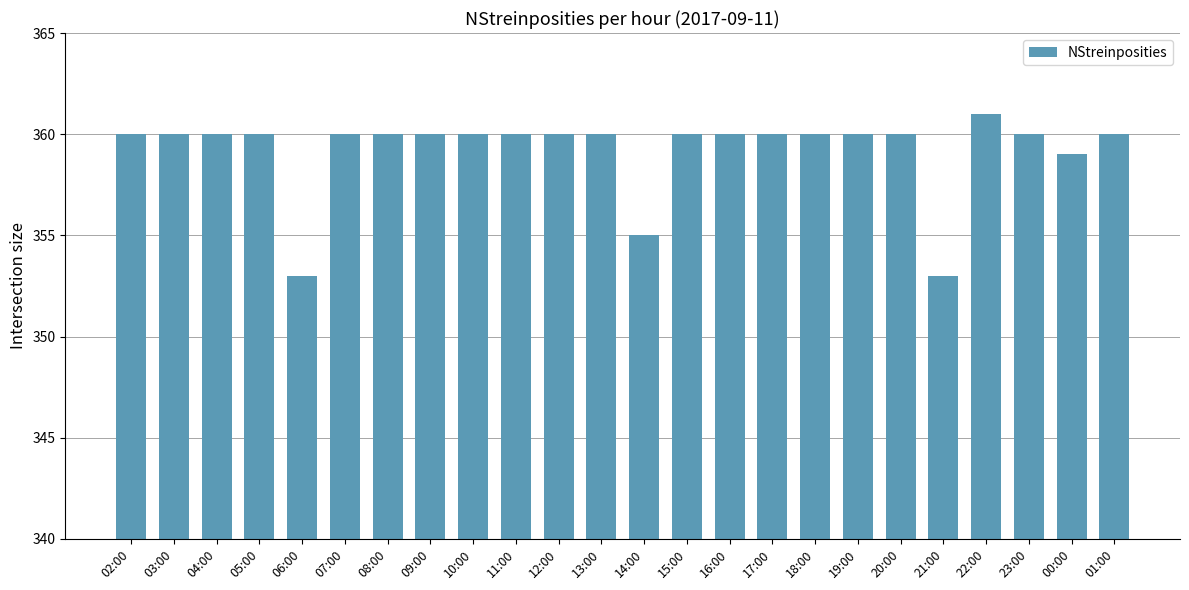

Which category has the highest value across all series?

22:00